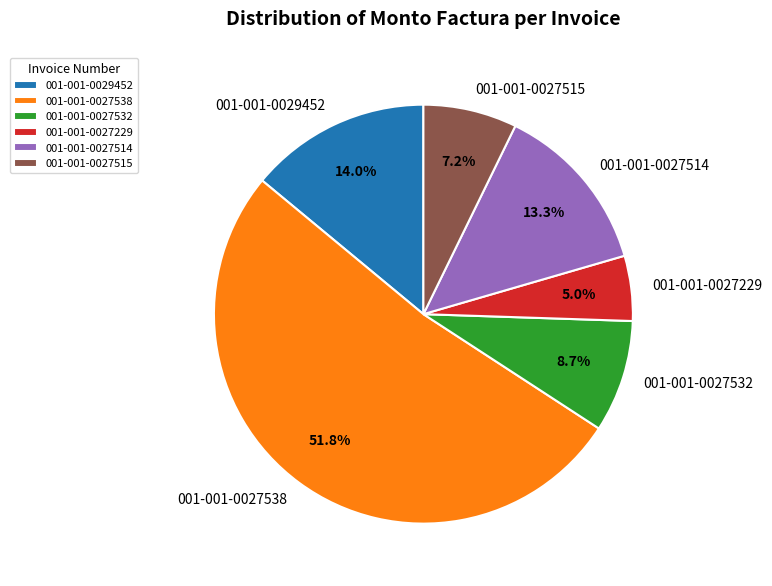

How much of the chart is everything except 001-001-0027229?

95.0%